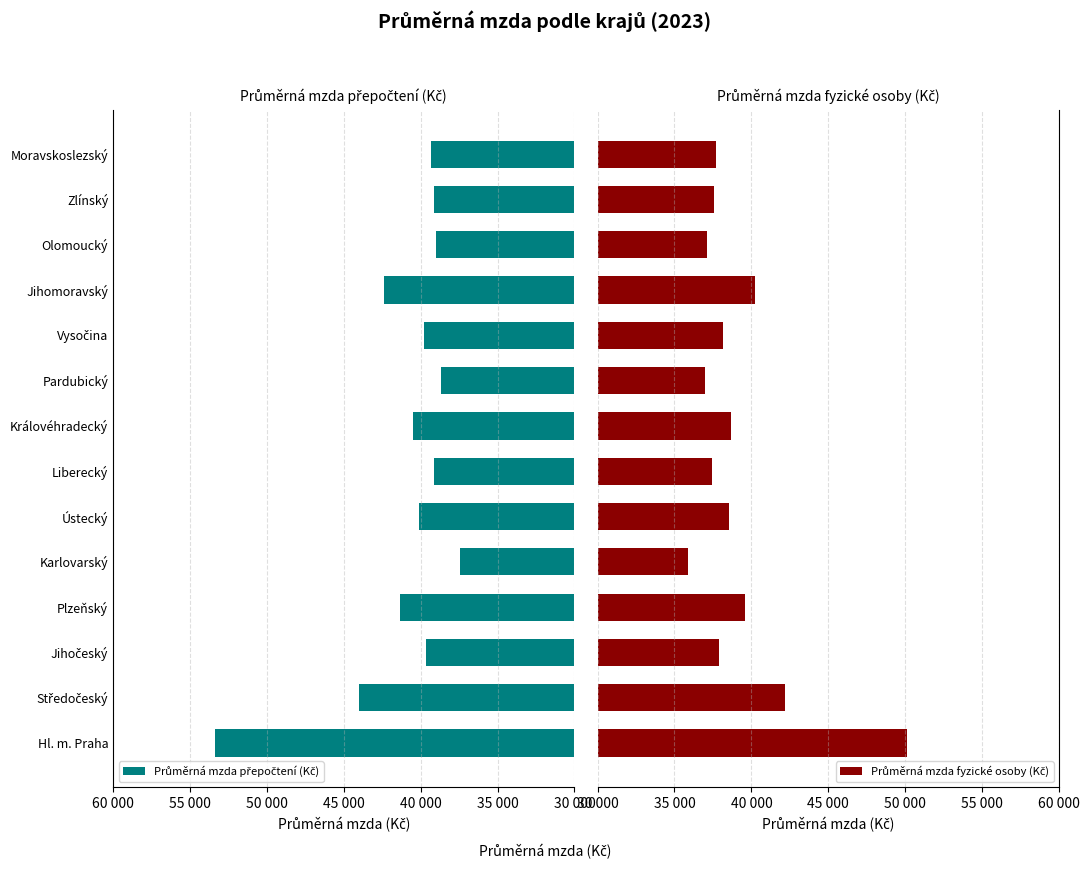

At Karlovarský, list the series in order from largest to smallest.

Průměrná mzda přepočtení (Kč), Průměrná mzda fyzické osoby (Kč)